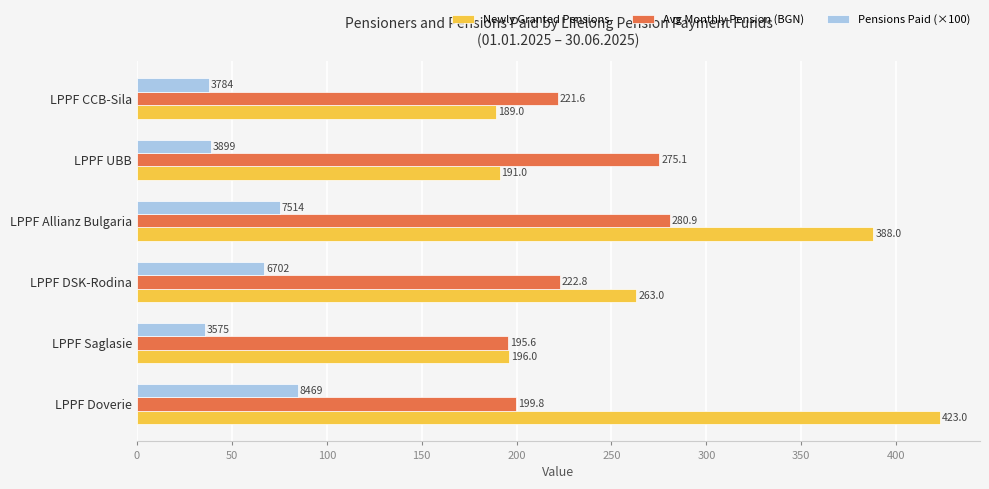

What is the approximate value of Avg Monthly Pension (BGN) at LPPF Allianz Bulgaria?

280.9